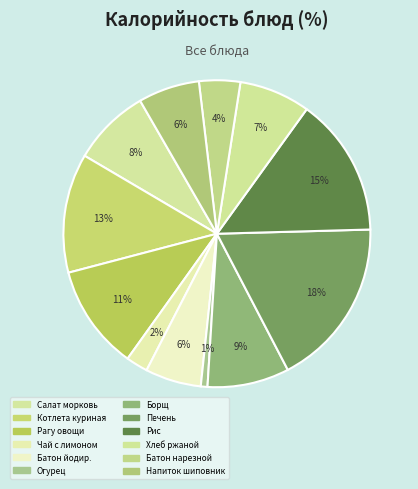

How many segments does this pie chart have?

12